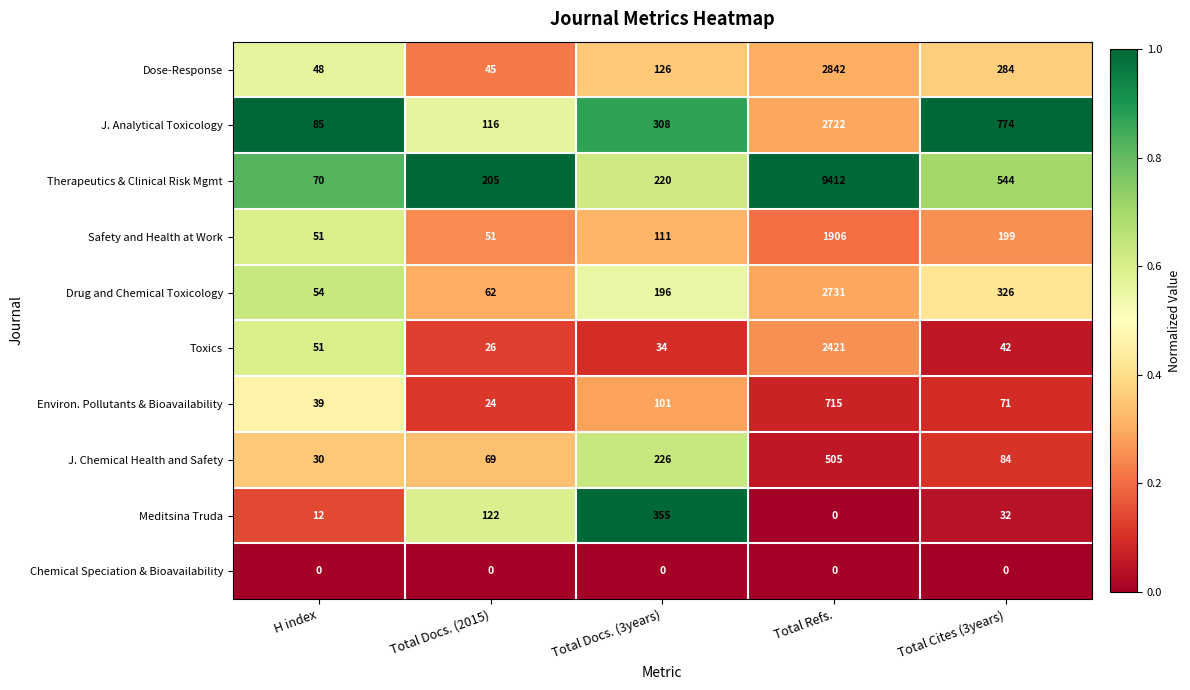

What is the difference between the maximum and minimum values in the Drug and Chemical Toxicology series?

2677